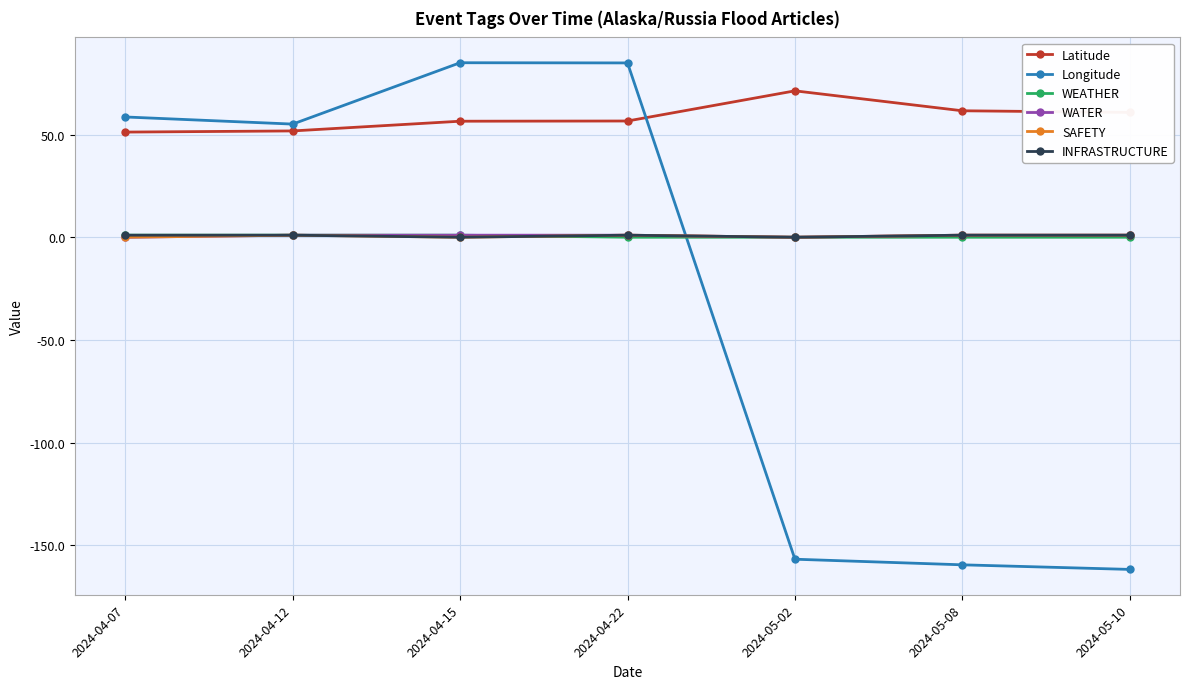

What is the difference between the maximum and minimum values in the INFRASTRUCTURE series?

1.0